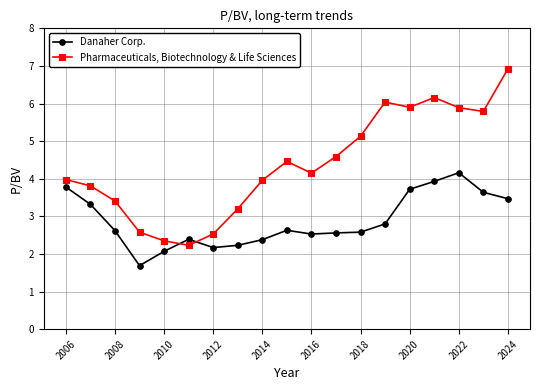

List the series in order of their overall mean, highest first.

Pharmaceuticals, Biotechnology & Life Sciences, Danaher Corp.